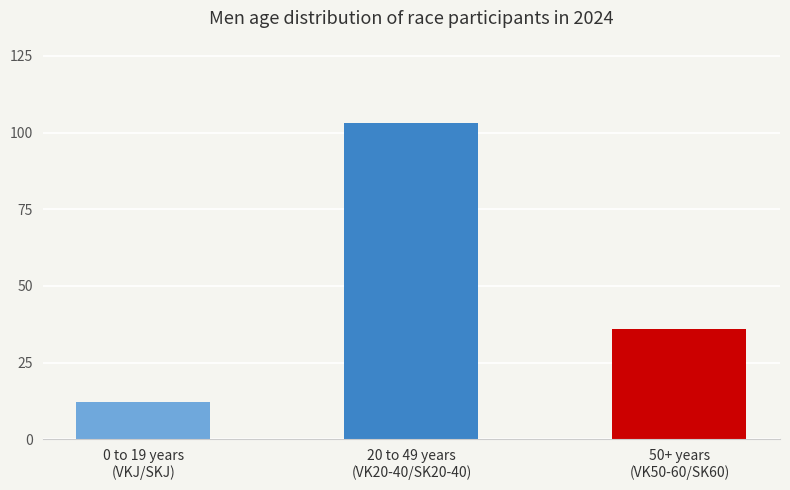

What is the value of the 3rd bar from the left?

36